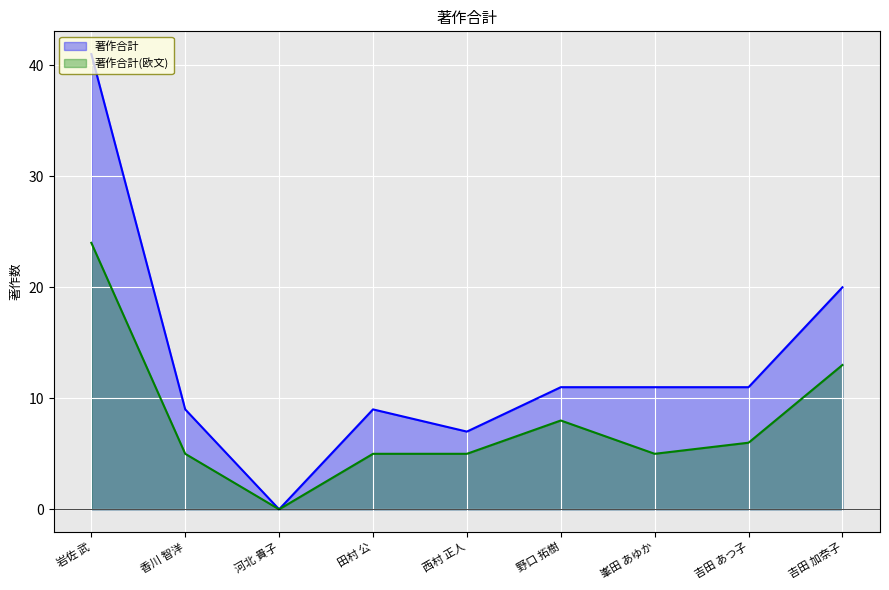

Reading left to right, transcribe all the data shown in this chart.

著作合計: 岩佐 武=41	香川 智洋=9	河北 貴子=0	田村 公=9	西村 正人=7	野口 拓樹=11	峯田 あゆか=11	吉田 あつ子=11	吉田 加奈子=20
著作合計(欧文): 岩佐 武=24	香川 智洋=5	河北 貴子=0	田村 公=5	西村 正人=5	野口 拓樹=8	峯田 あゆか=5	吉田 あつ子=6	吉田 加奈子=13